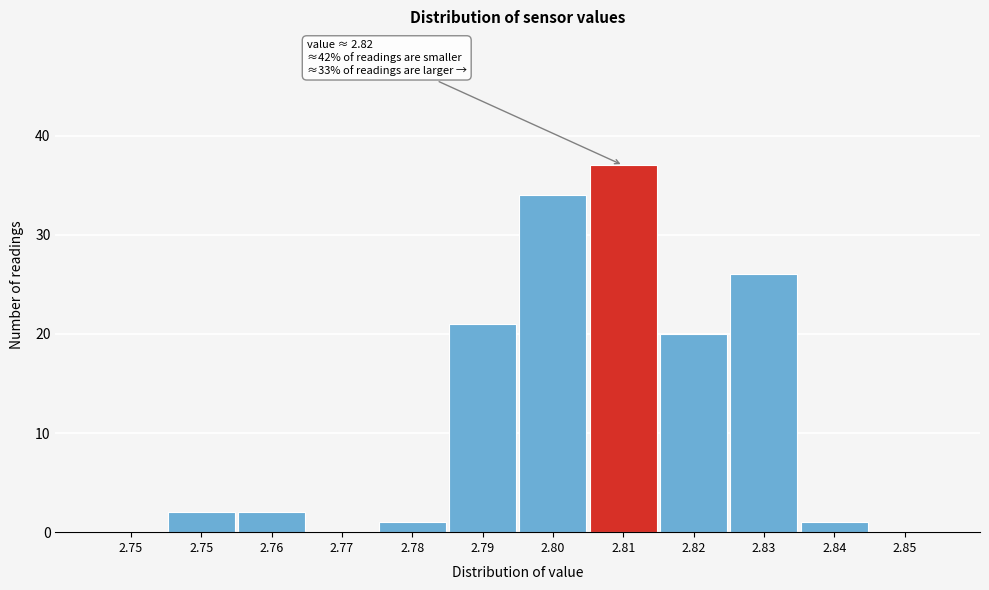

Are the bars horizontal?

No